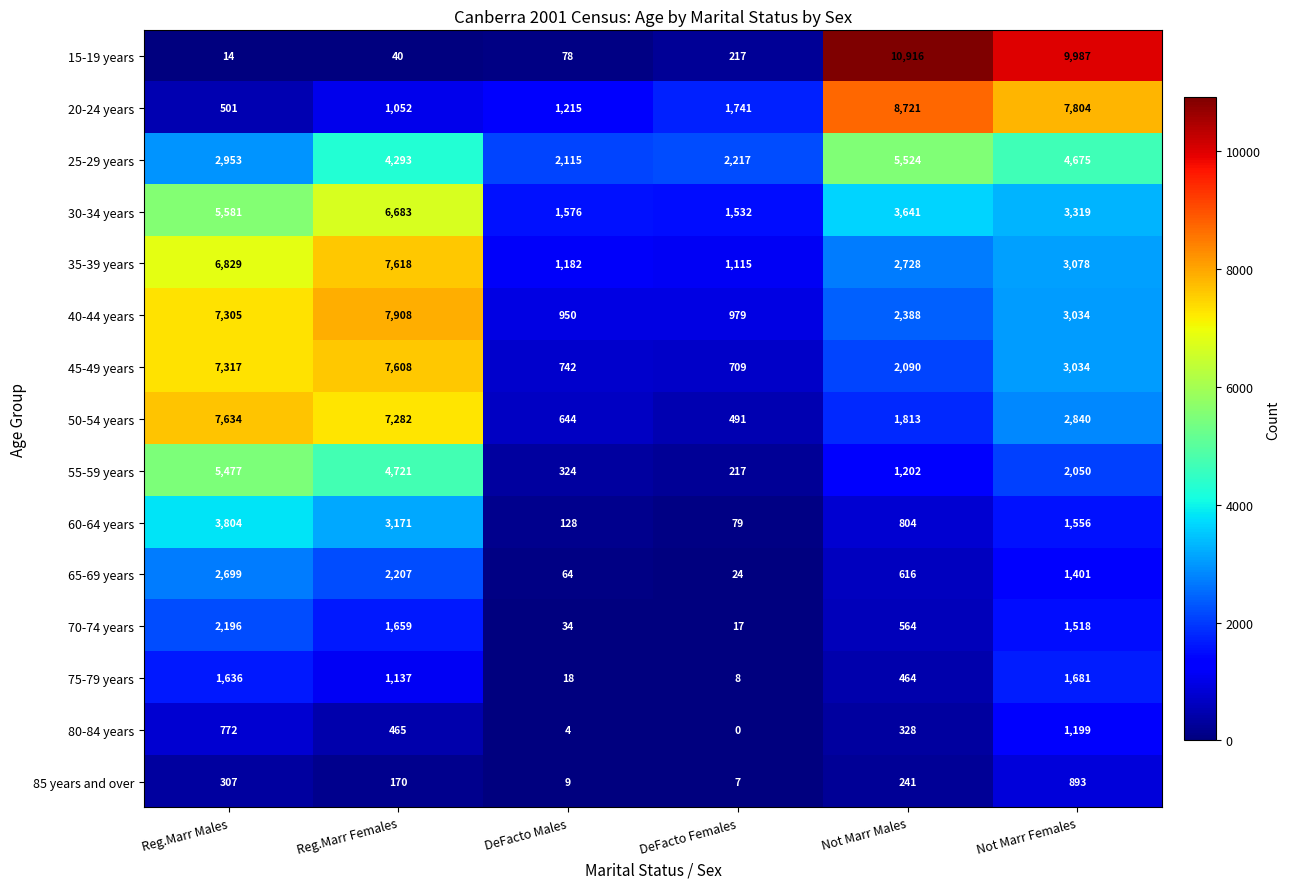

At which category does the chart reach its peak across all series?

Not Marr Males